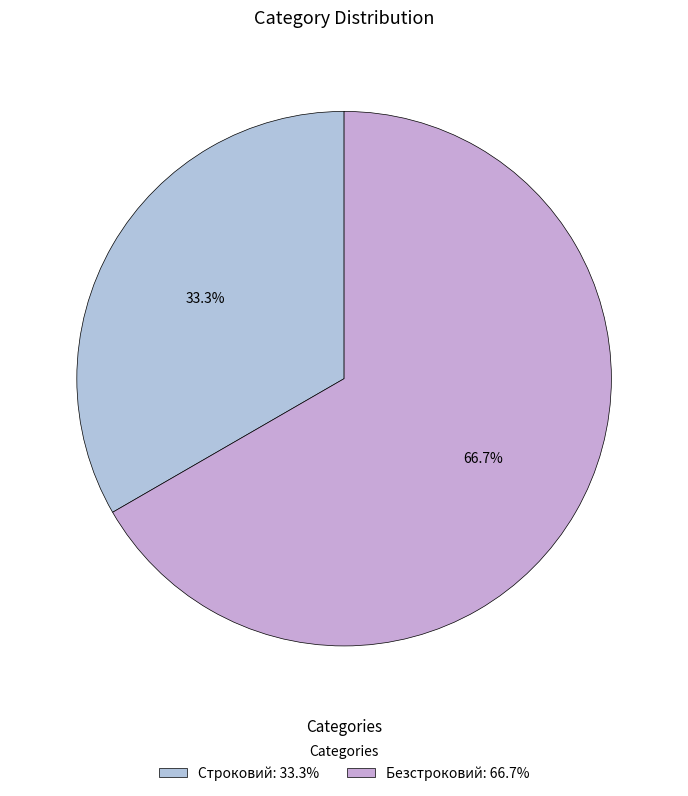

Which slice is the largest?

Безстроковий